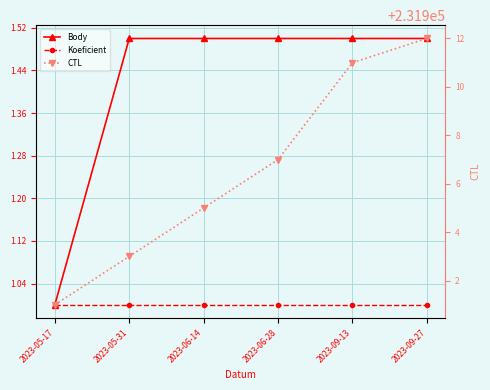

Where is Koeficient nearest to the value 1?

2023-05-17